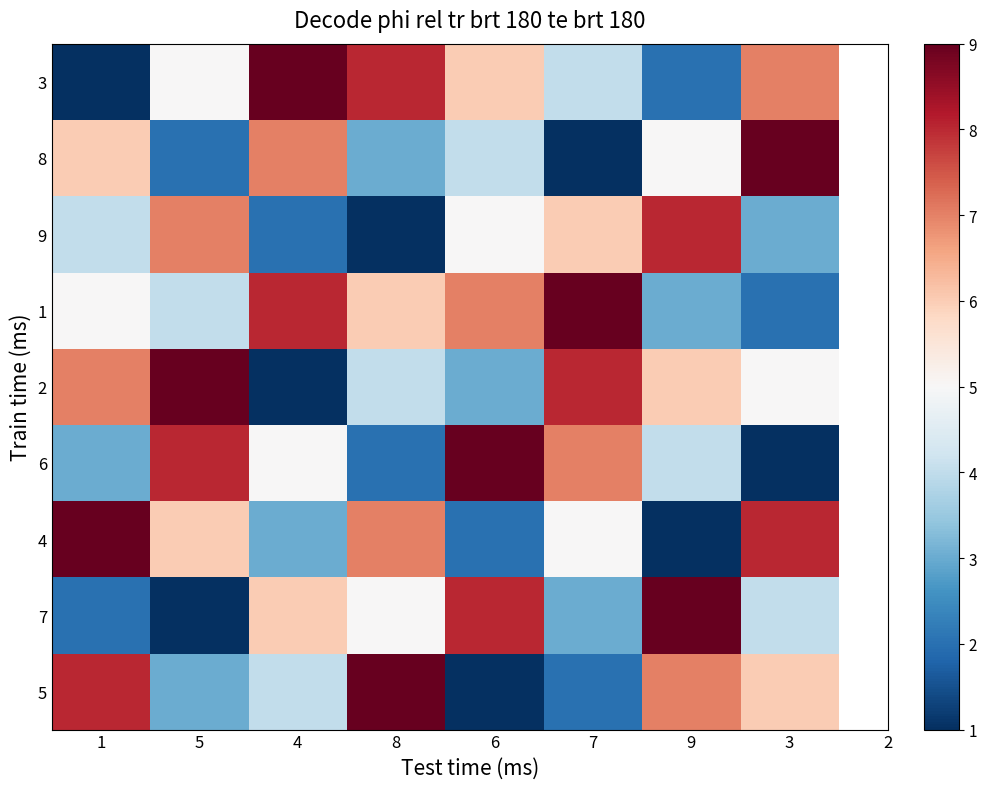

Which category has the lowest value across all series?

1